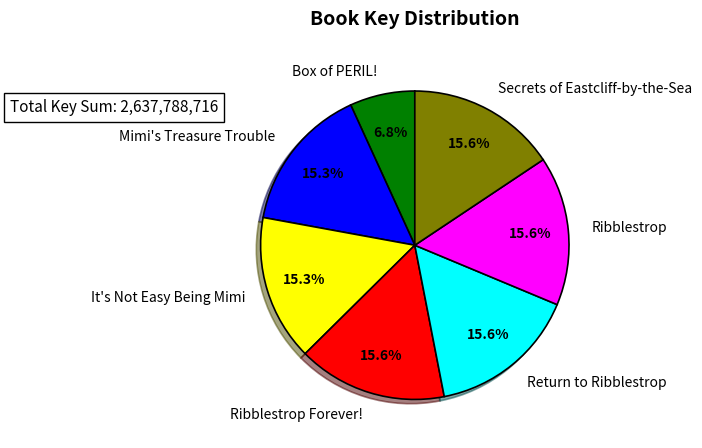

To the nearest percent, what is the combined percentage of Ribblestrop and Mimi's Treasure Trouble?

31%